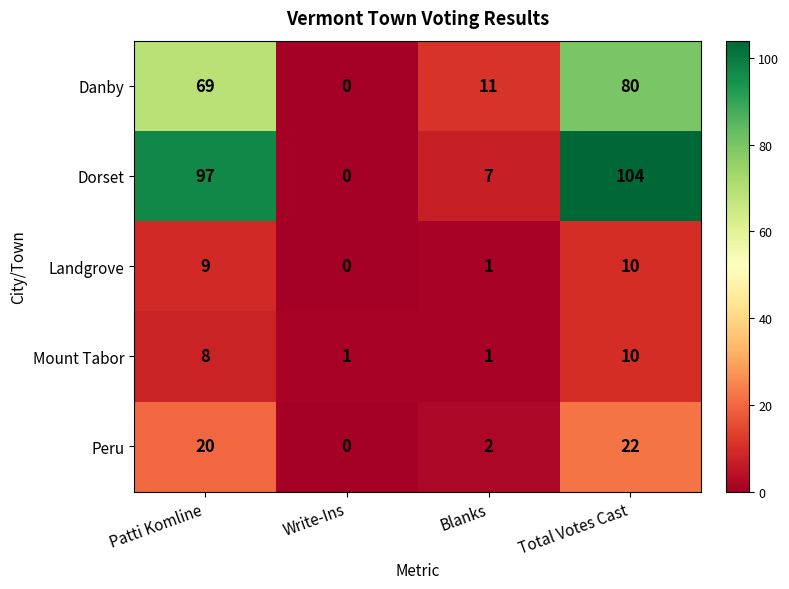

What is the approximate value of Dorset at Patti Komline?

97